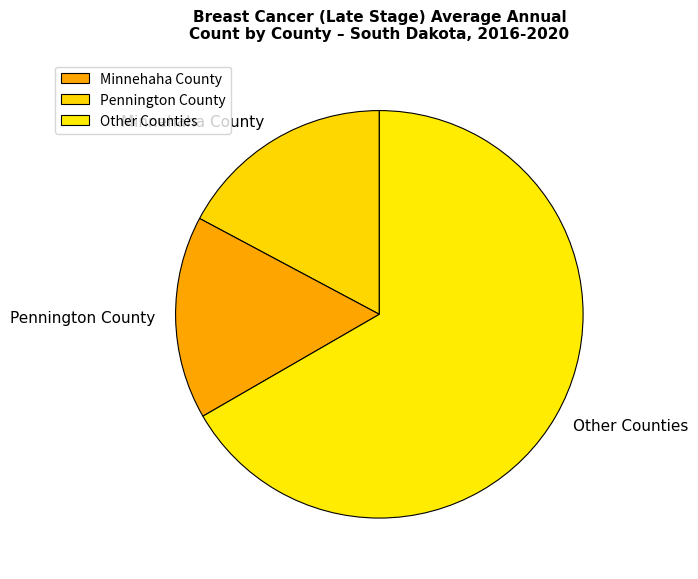

Count the number of slices in the pie.

3